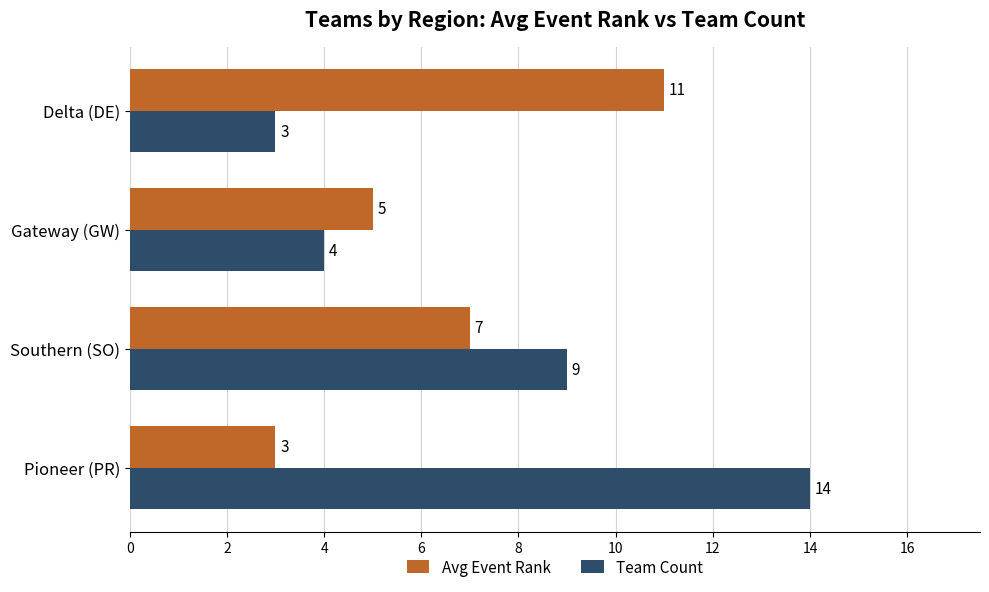

Which series has the largest range (max minus min)?

Team Count